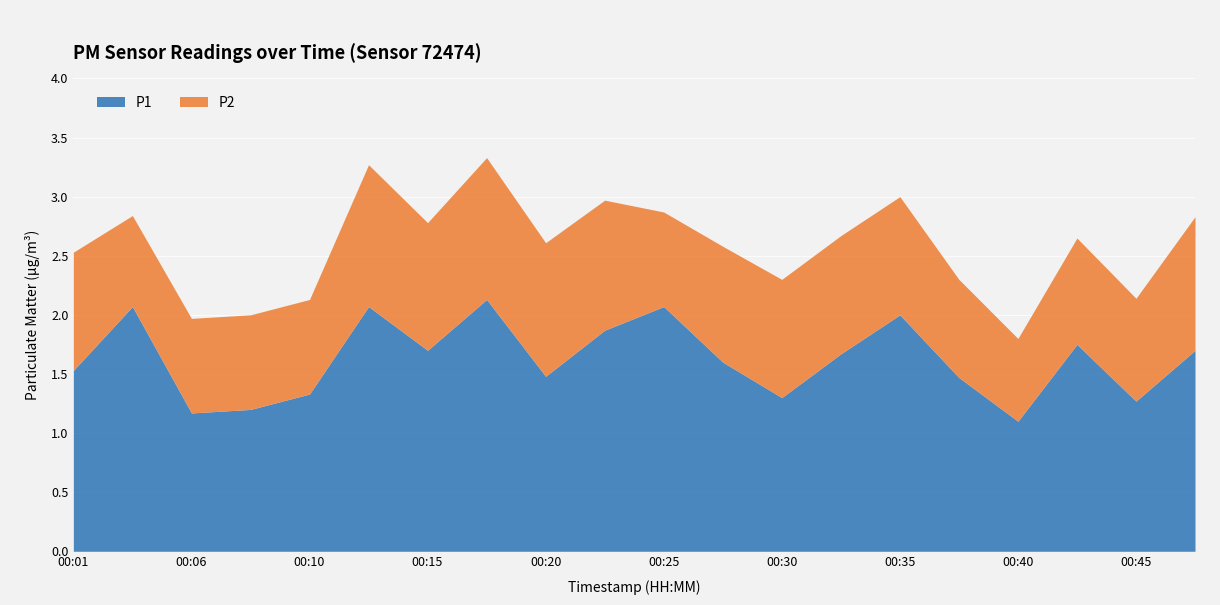

List the labels in order of P1 value, smallest first.

00:40, 00:06, 00:08, 00:45, 00:30, 00:10, 00:37, 00:20, 00:01, 00:27, 00:32, 00:15, 00:47, 00:42, 00:23, 00:35, 00:03, 00:13, 00:25, 00:18